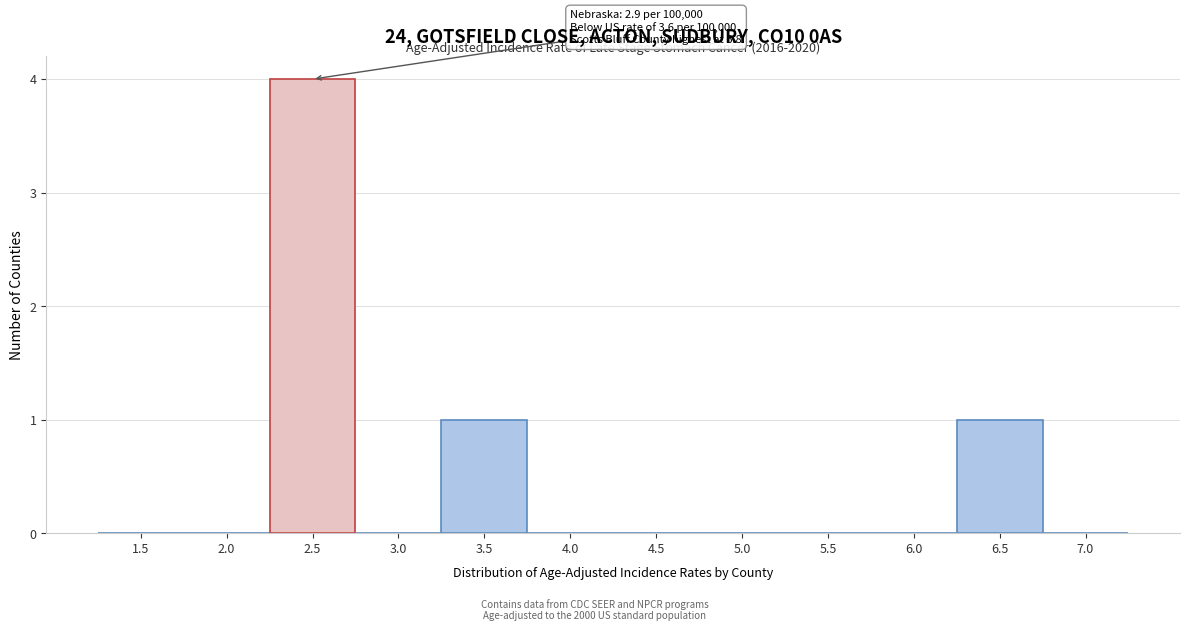

Reading left to right, what are all the values shown in this chart?

1.5=0	2.0=0	2.5=4	3.0=0	3.5=1	4.0=0	4.5=0	5.0=0	5.5=0	6.0=0	6.5=1	7.0=0